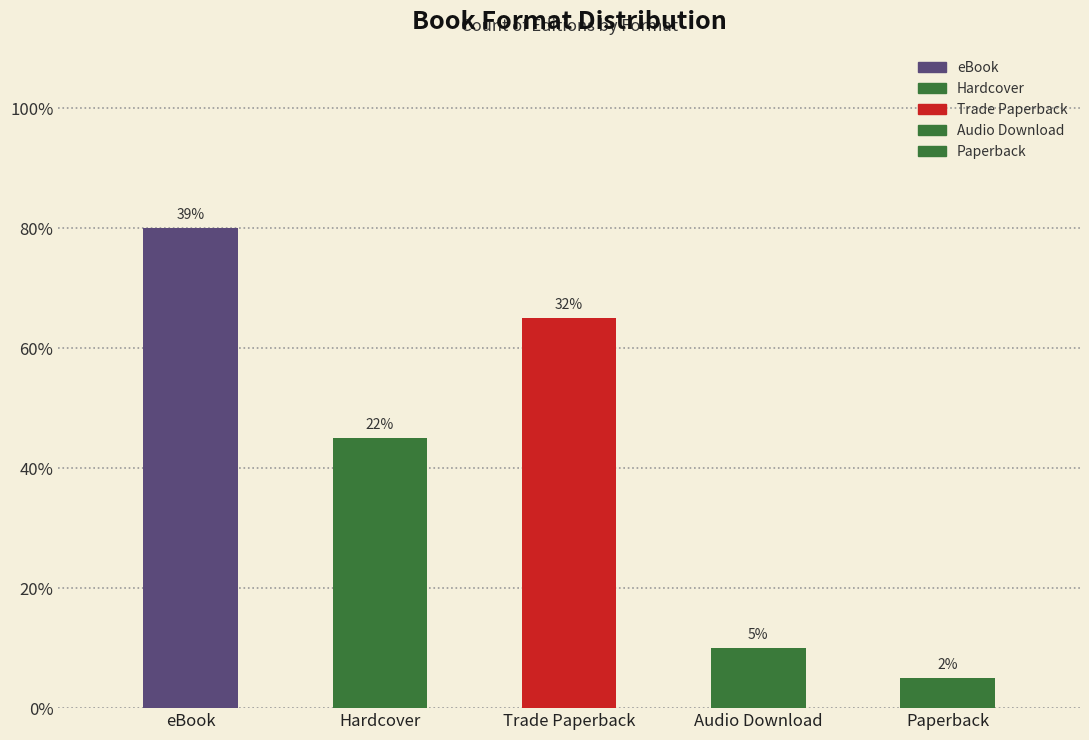

What is the change in value from Audio Download to Paperback?

-1